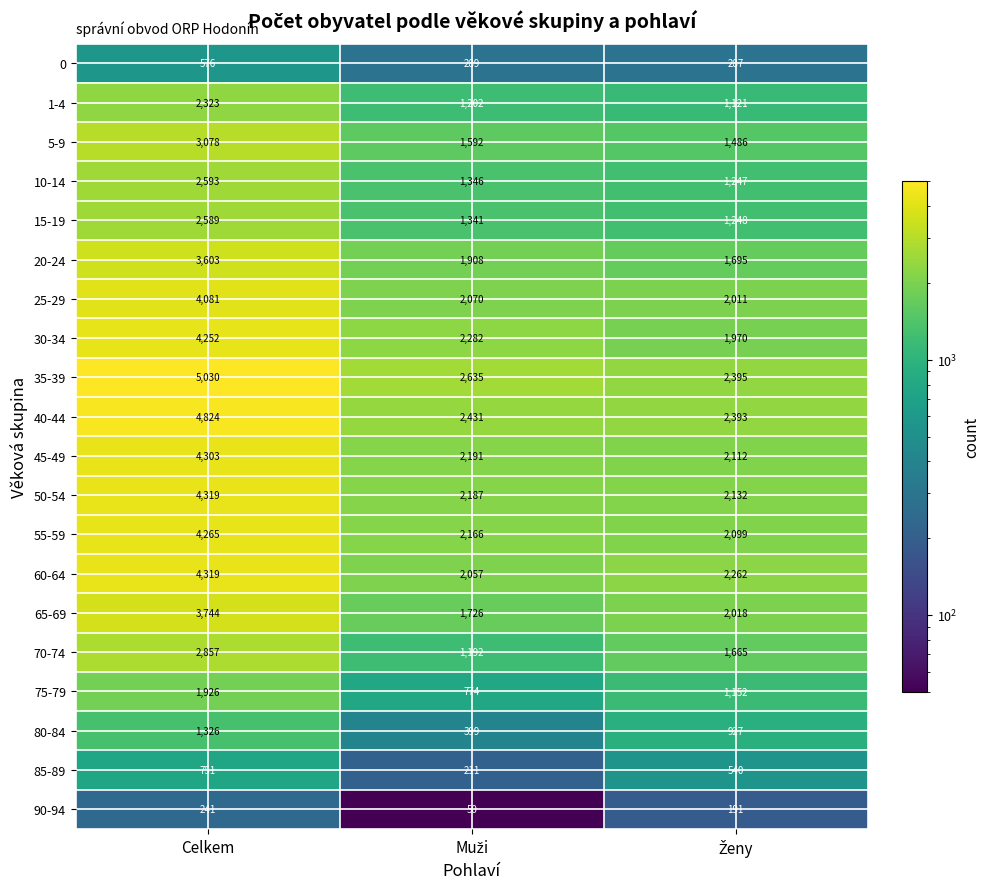

Which series has the largest total across all categories?

35-39